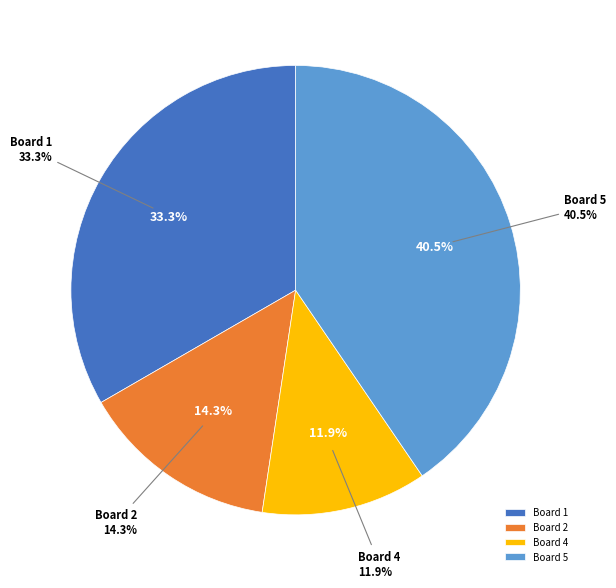

Which category has the biggest portion of the pie?

Board 5